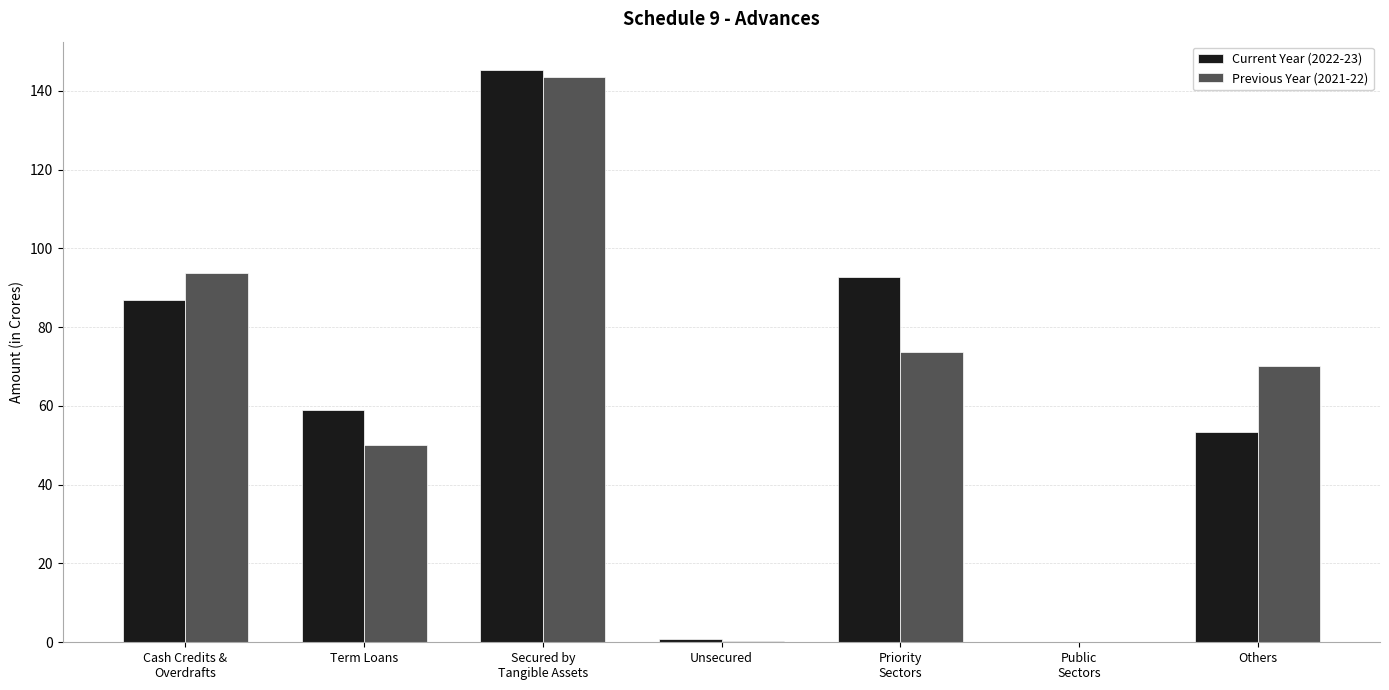

What is the sum of all Previous Year (2021-22) values?

431.5